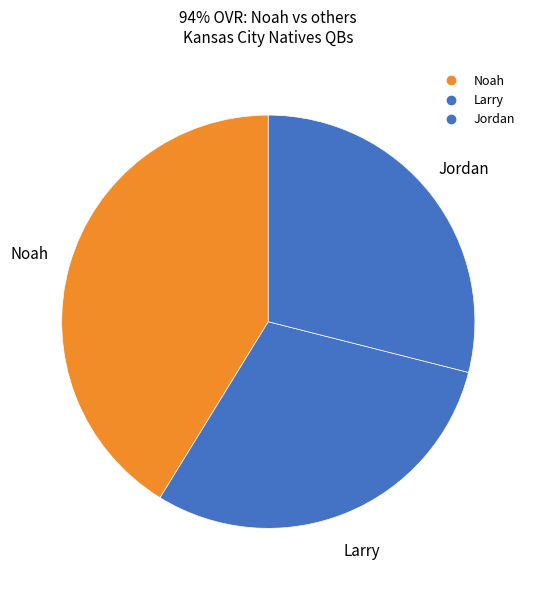

Is there any slice that represents more than half of the pie?

No